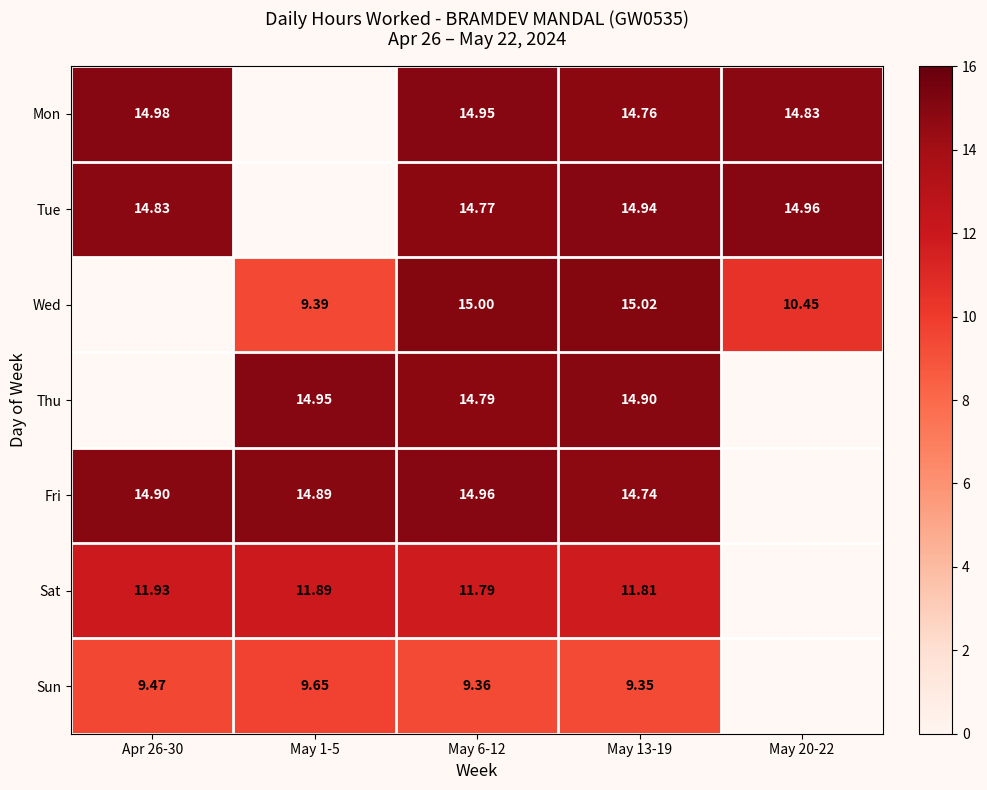

At May 6-12, list the series in order from smallest to largest.

Sun, Sat, Tue, Thu, Mon, Fri, Wed